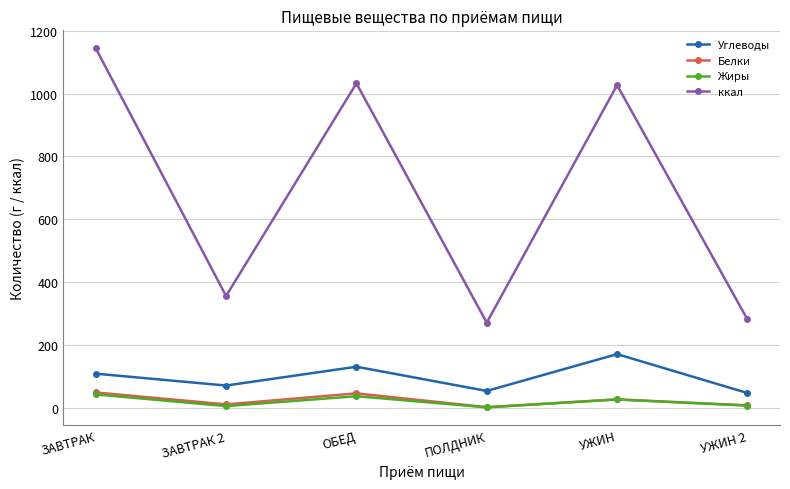

How many distinct data groups are displayed?

4